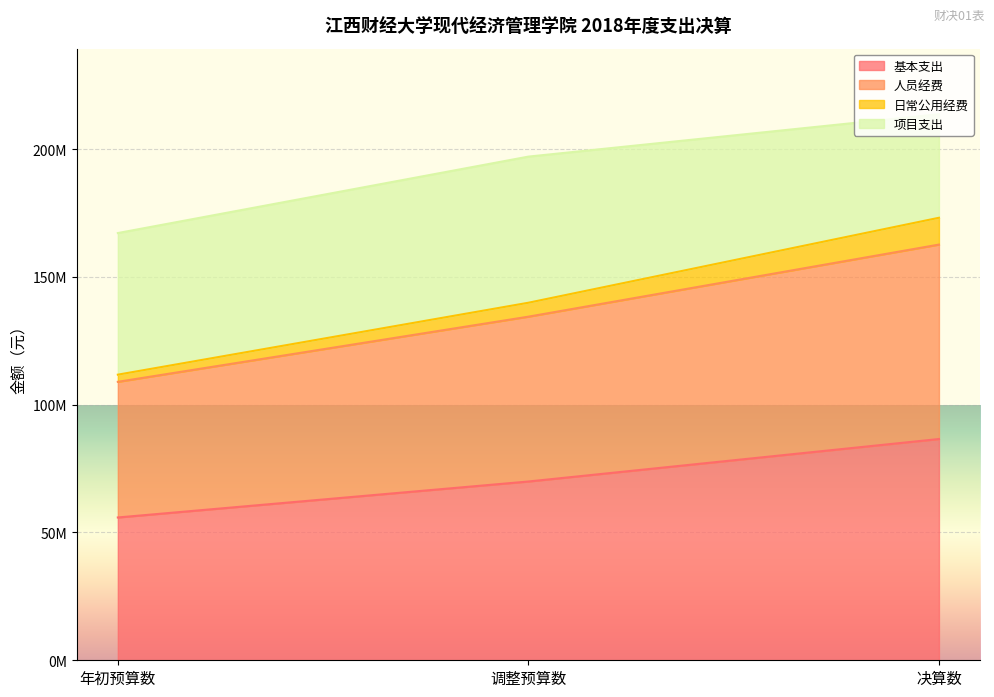

How many categories are shown in the chart?

3